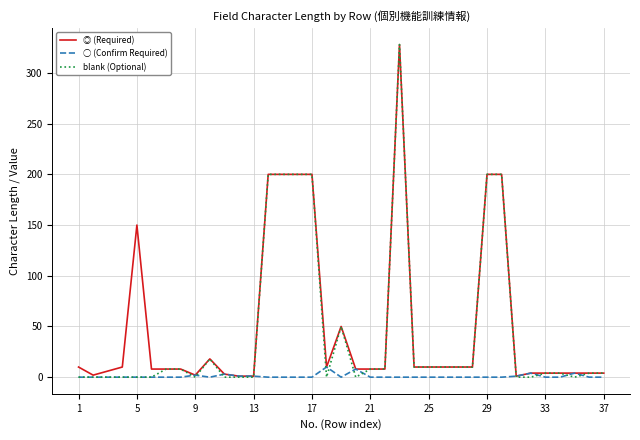

What is the maximum value shown in the chart?

328